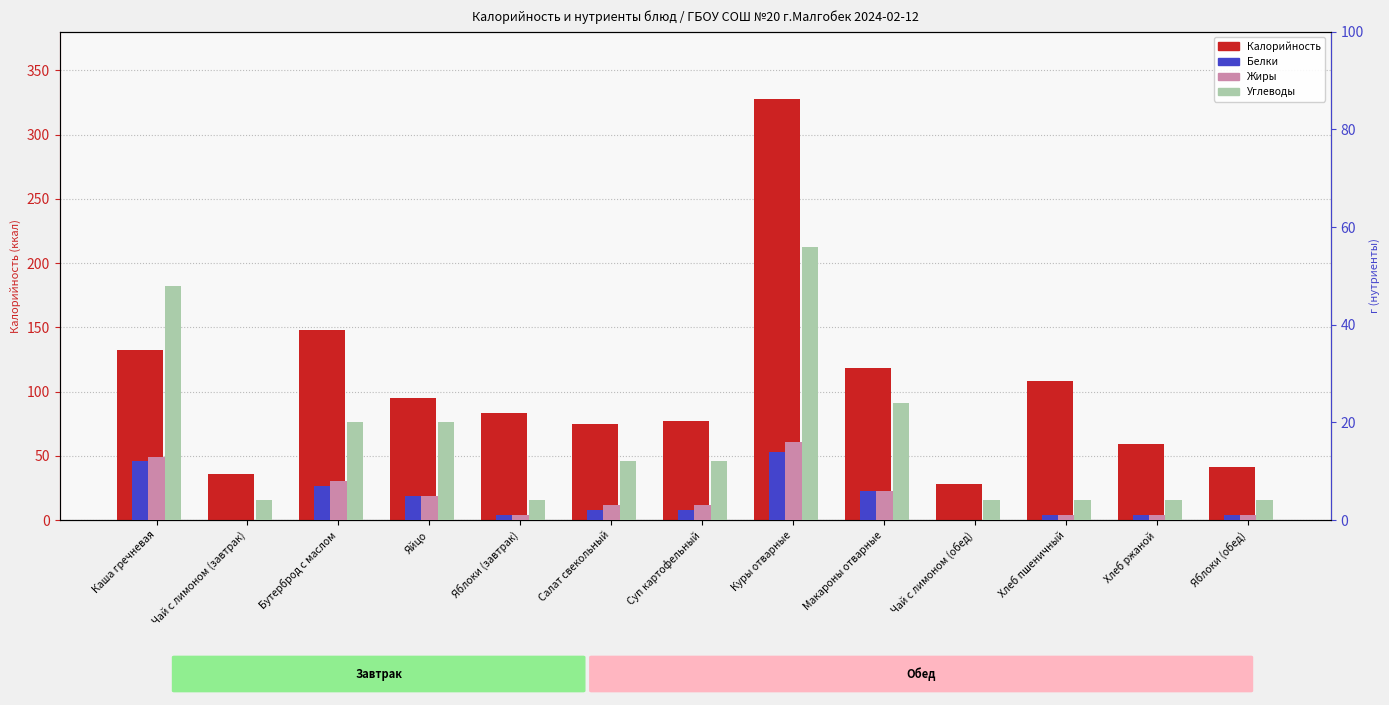

Which label corresponds to the smallest value in the chart?

Чай с лимоном (завтрак)